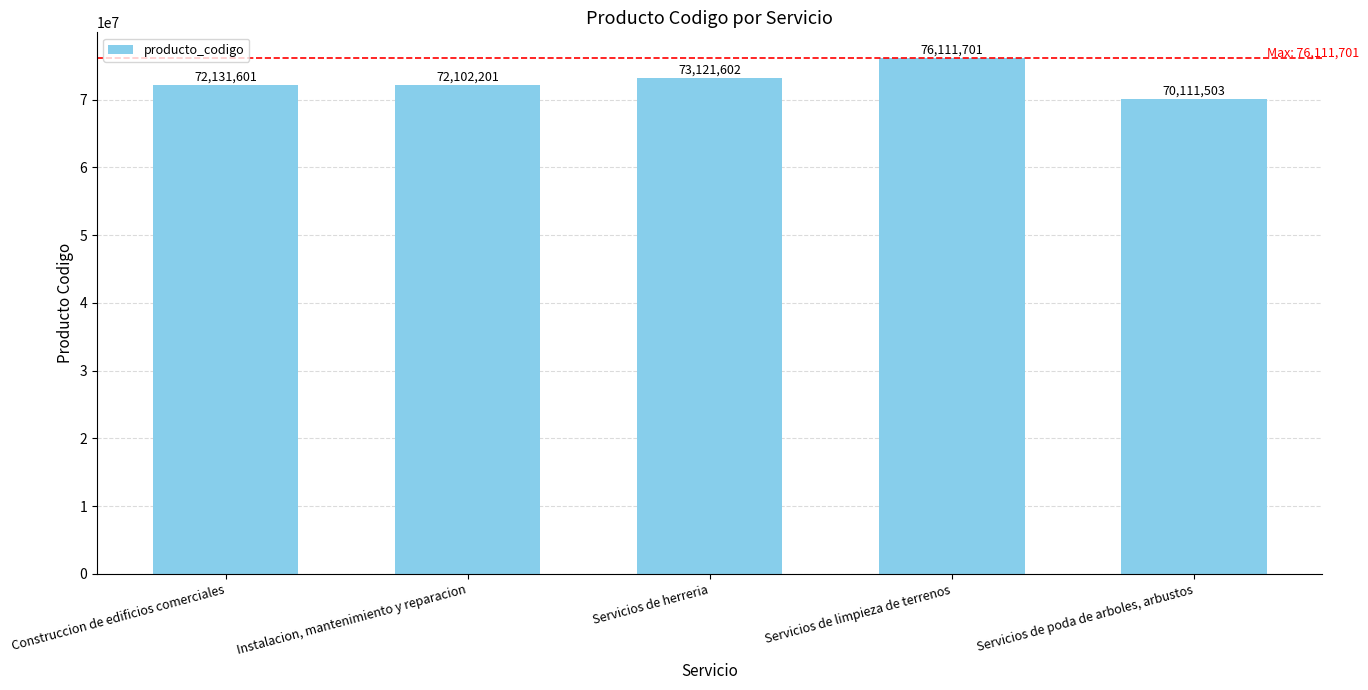

The chart shows a value of 73121602 at Servicios de herreria. True or false?

True